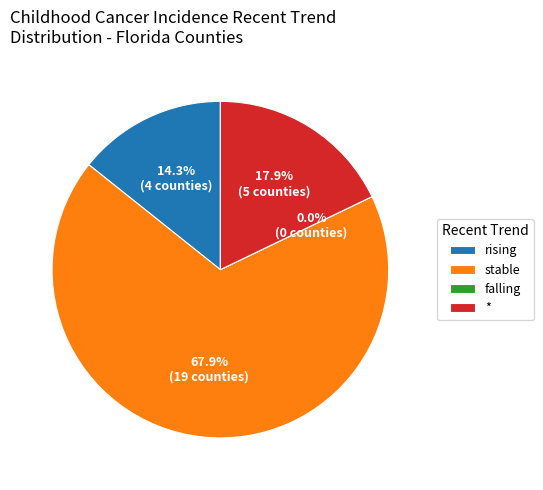

What percentage is the rising slice, to the nearest percent?

14%